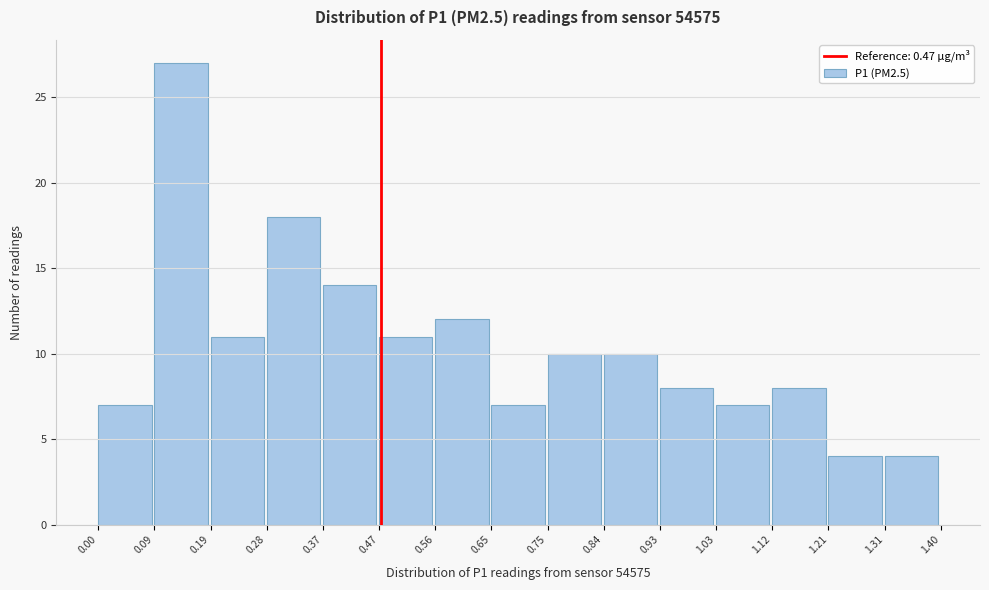

Reading left to right, transcribe this chart: for each bar, give the range it covers on the x-axis and its height. The values are not printed on the chart, so give them approximately, as read against the axis.

0.00 to 0.09: 7
0.09 to 0.19: 27
0.19 to 0.28: 11
0.28 to 0.37: 18
0.37 to 0.47: 14
0.47 to 0.56: 11
0.56 to 0.65: 12
0.65 to 0.75: 7
0.75 to 0.84: 10
0.84 to 0.93: 10
0.93 to 1.03: 8
1.03 to 1.12: 7
1.12 to 1.21: 8
1.21 to 1.31: 4
1.31 to 1.40: 4